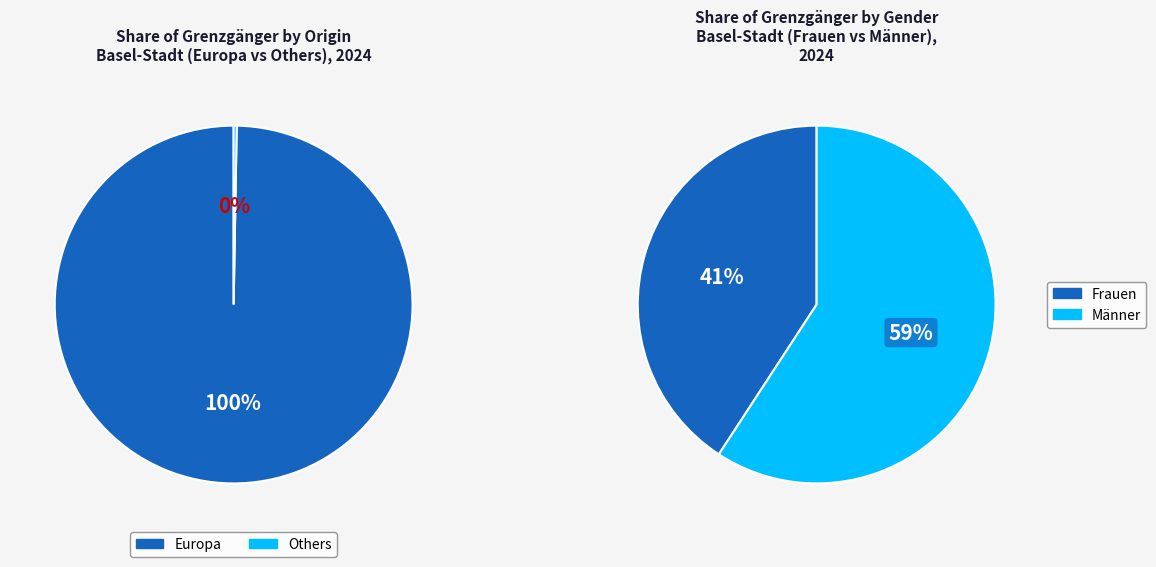

Does any single category account for the majority?

Yes